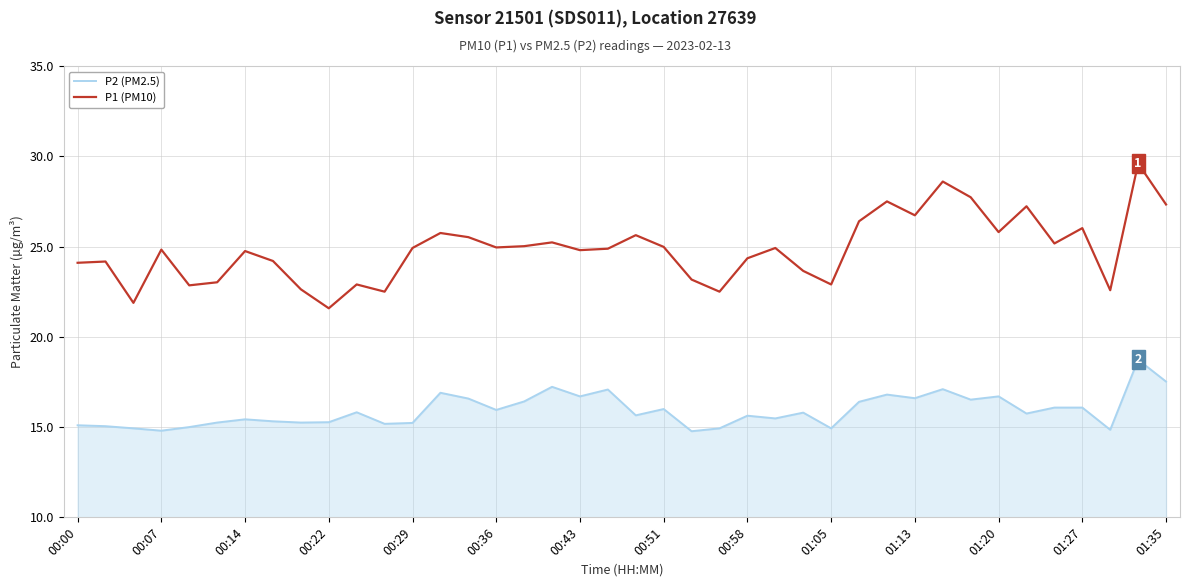

List the series in order of their overall mean, highest first.

P1 (PM10), P2 (PM2.5)